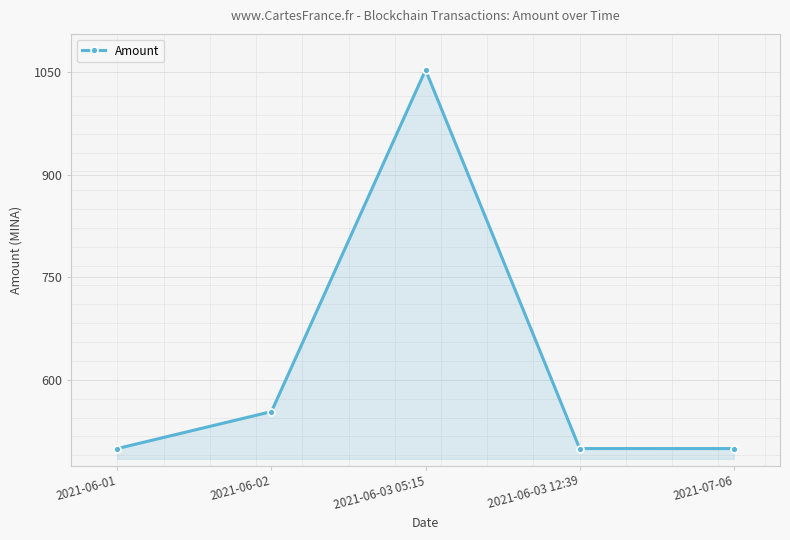

What is the label of the 4th point from the right?

2021-06-02